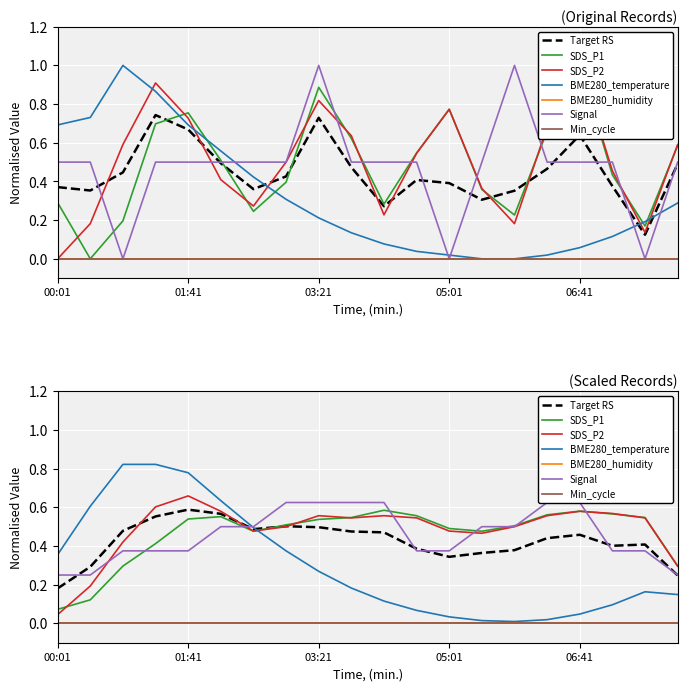

The value of SDS_P2 at 00:01 is -0.3. True or false?

False